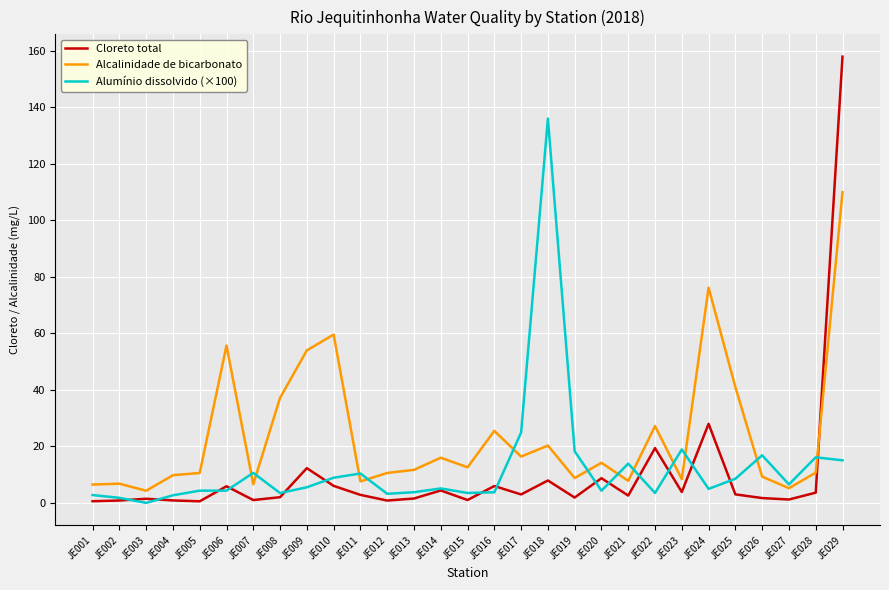

After their last crossing, which series has the higher values: Cloreto total or Alcalinidade de bicarbonato?

Cloreto total